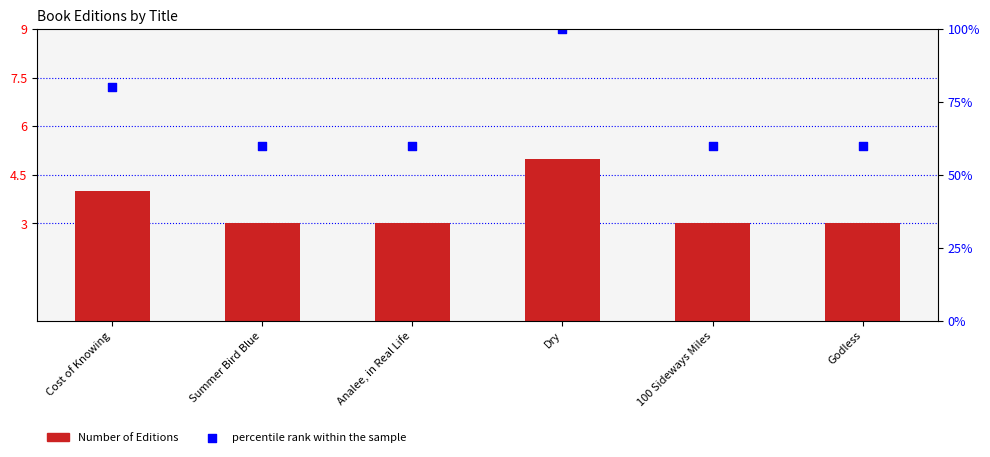

Which series has the largest Y range (max minus min)?

percentile rank within the sample